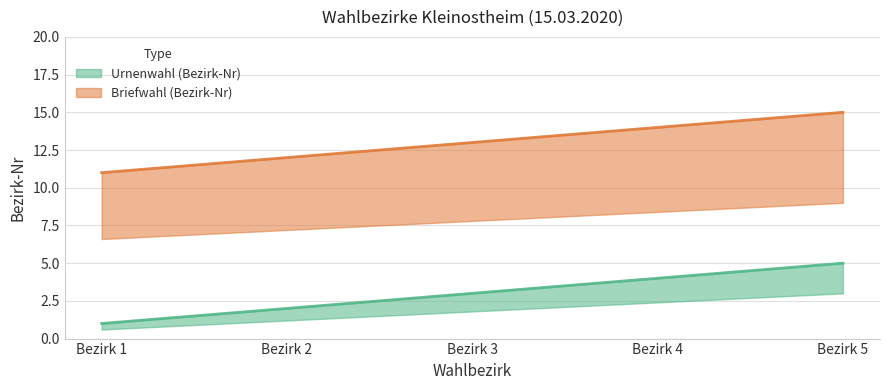

What is the sum of all Urnenwahl (Bezirk-Nr) values?

15